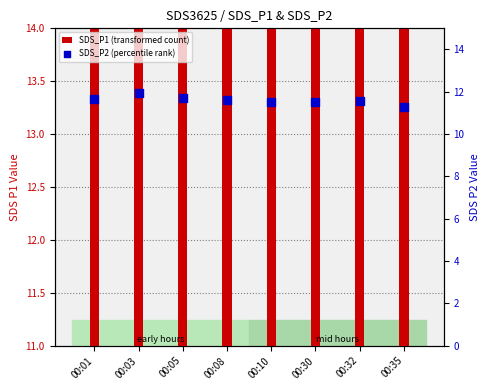

Which series reaches the maximum Y coordinate?

SDS_P1 (transformed count)